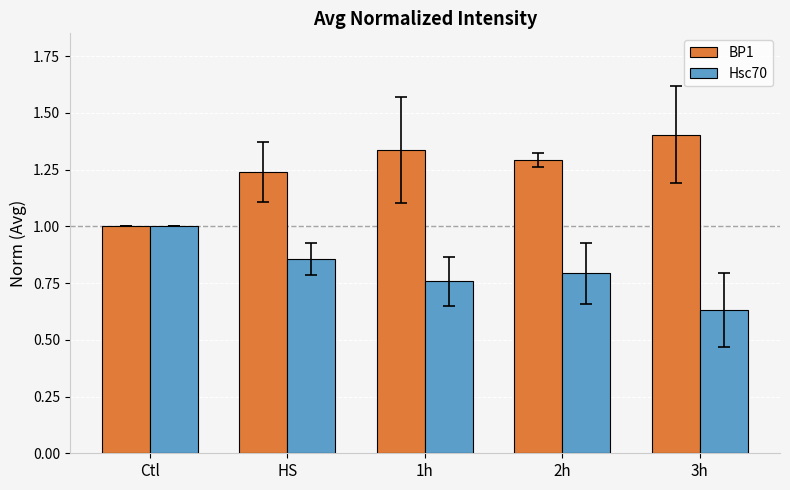

How many data points does each series have?

5